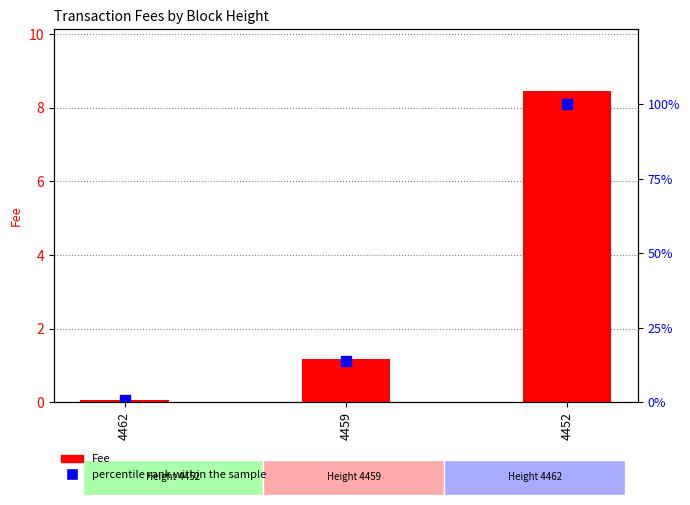

How many groups of bars are there?

3